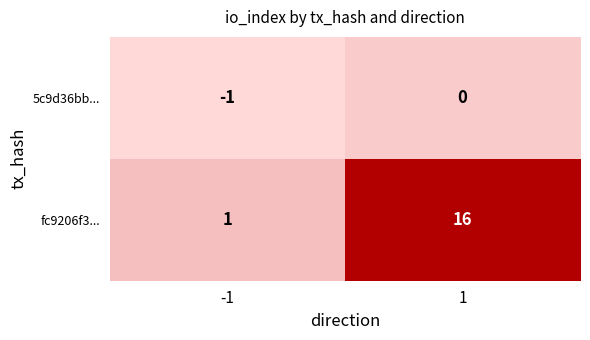

Between -1 and 1, which series saw the biggest shift?

fc9206f3...